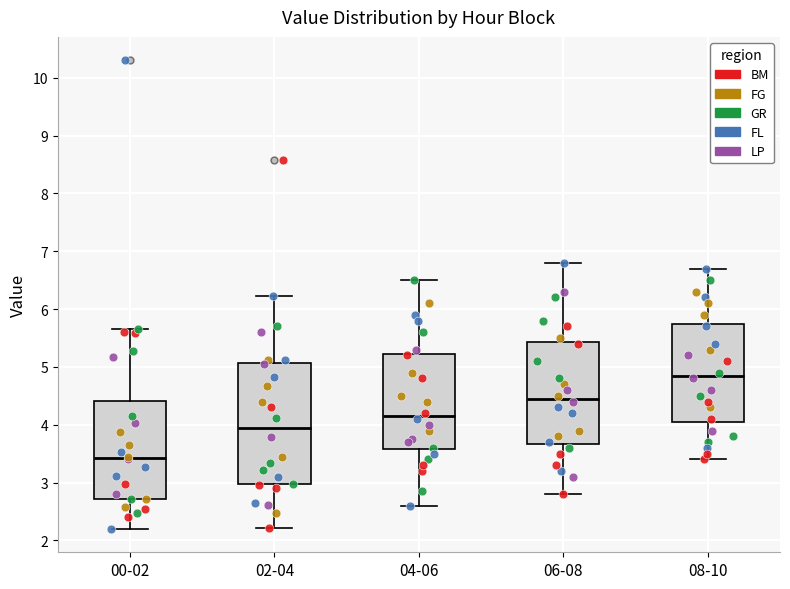

Where does the lower whisker of the box for 06-08 end on the y-axis? The values are not printed on the chart, so give them approximately, as read against the axis.

2.8